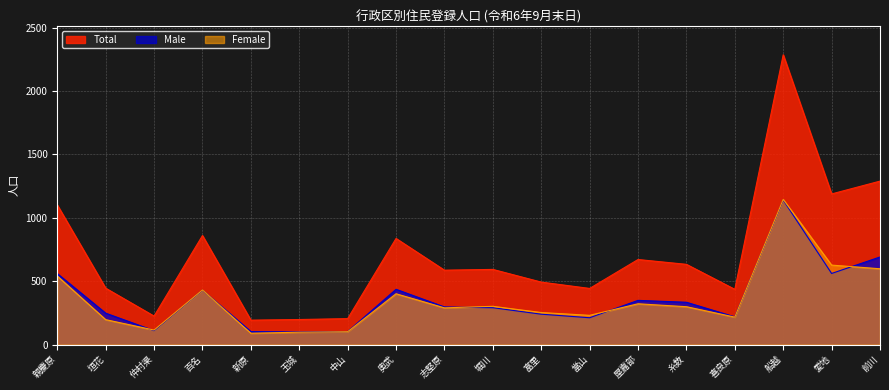

How many data points in Total are above 593?

8